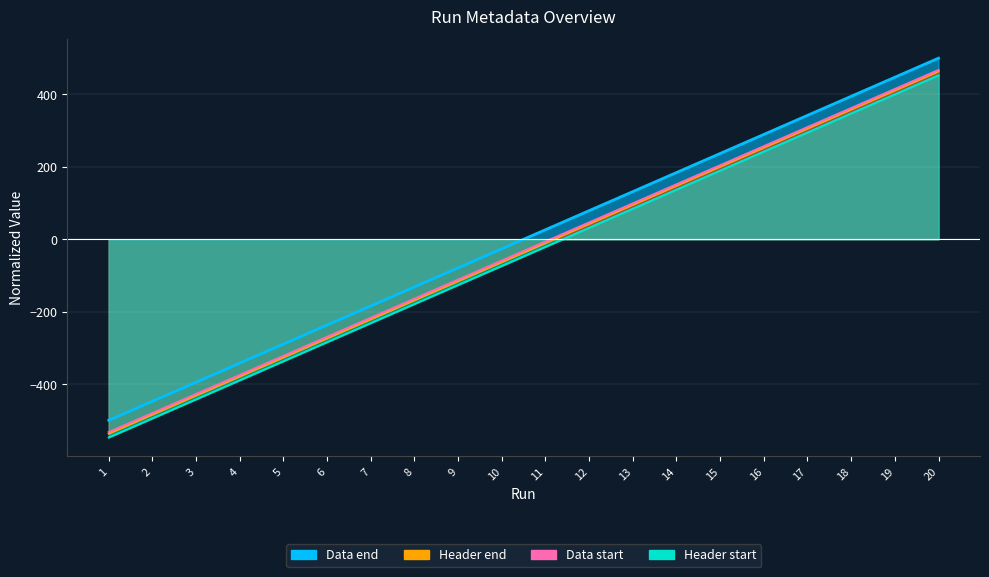

Which series changed the most between 11 and 17?

Header start